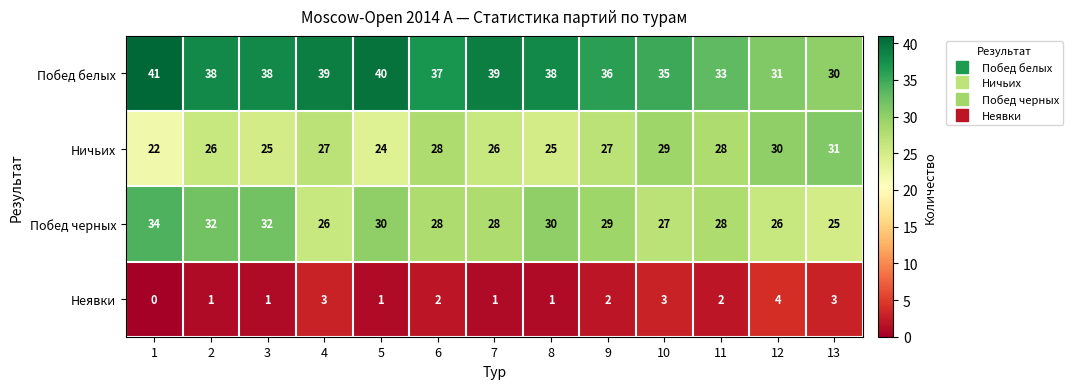

What is the sum of the Побед белых values at 5 and 2?

78